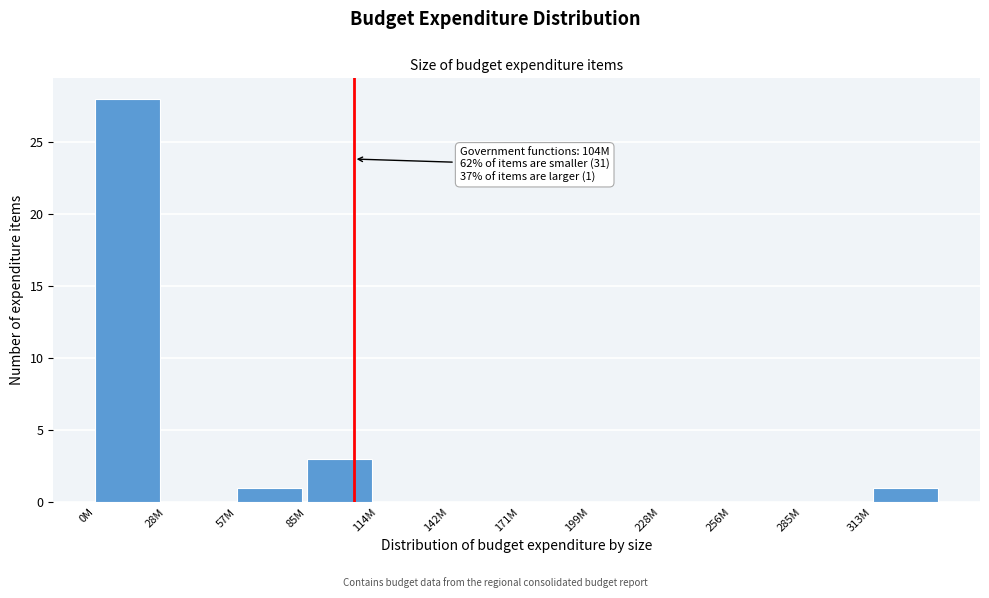

Reading left to right, what are all the values shown in this chart?

0M=28	28M=0	57M=1	85M=3	114M=0	142M=0	171M=0	199M=0	228M=0	256M=0	285M=0	313M=1